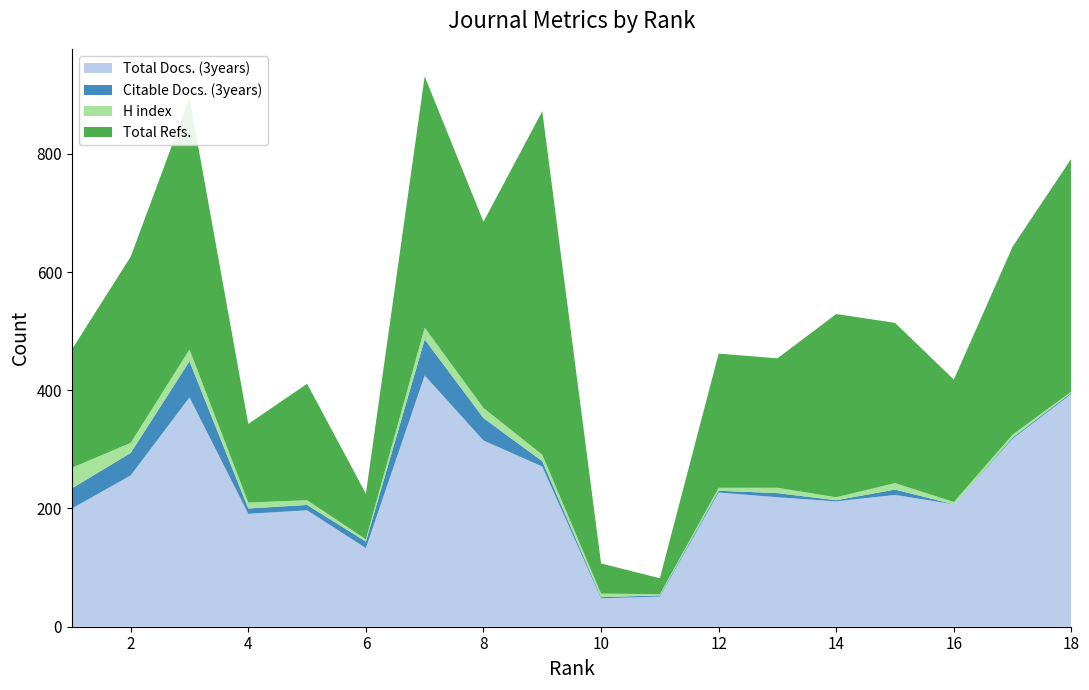

Reading left to right, extract all data points from this chart.

Total Docs. (3years): 200	256	388	191	197	133	425	315	271	48	51	227	219	212	223	207	318	394
Citable Docs. (3years): 34	38	61	9	9	11	61	38	9	2	2	3	7	2	9	0	2	2
H index: 35	17	20	10	8	4	20	17	11	6	2	5	9	5	11	4	5	2
Total Refs.: 200	315	425	133	197	77	425	315	581	51	27	227	219	310	271	207	318	394